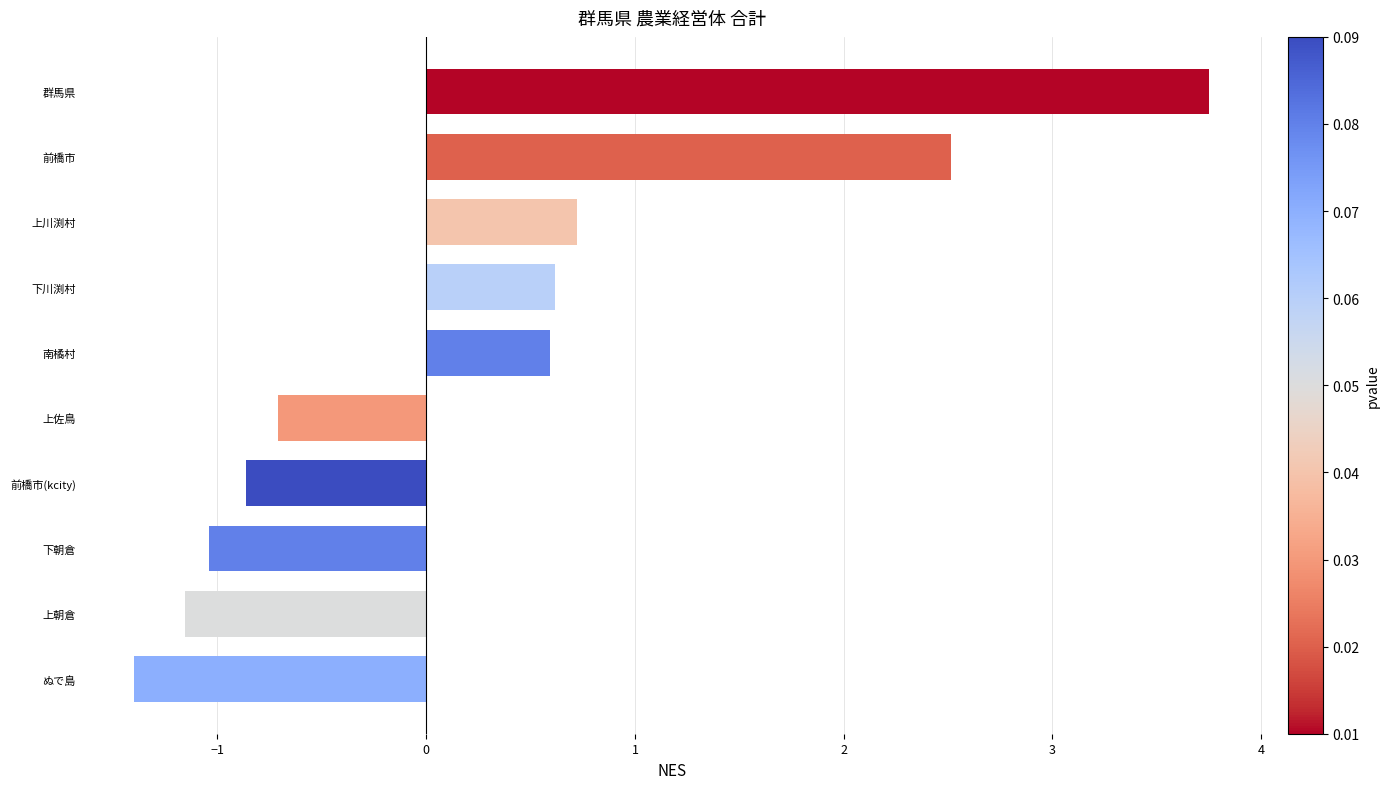

What is the difference between the second highest and minimum values?

3.9